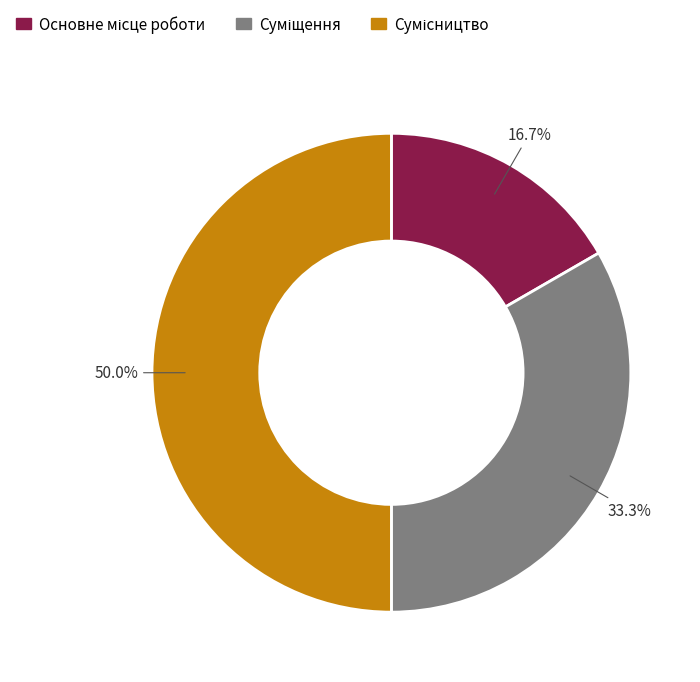

What percentage is the Суміщення slice, to the nearest percent?

33%